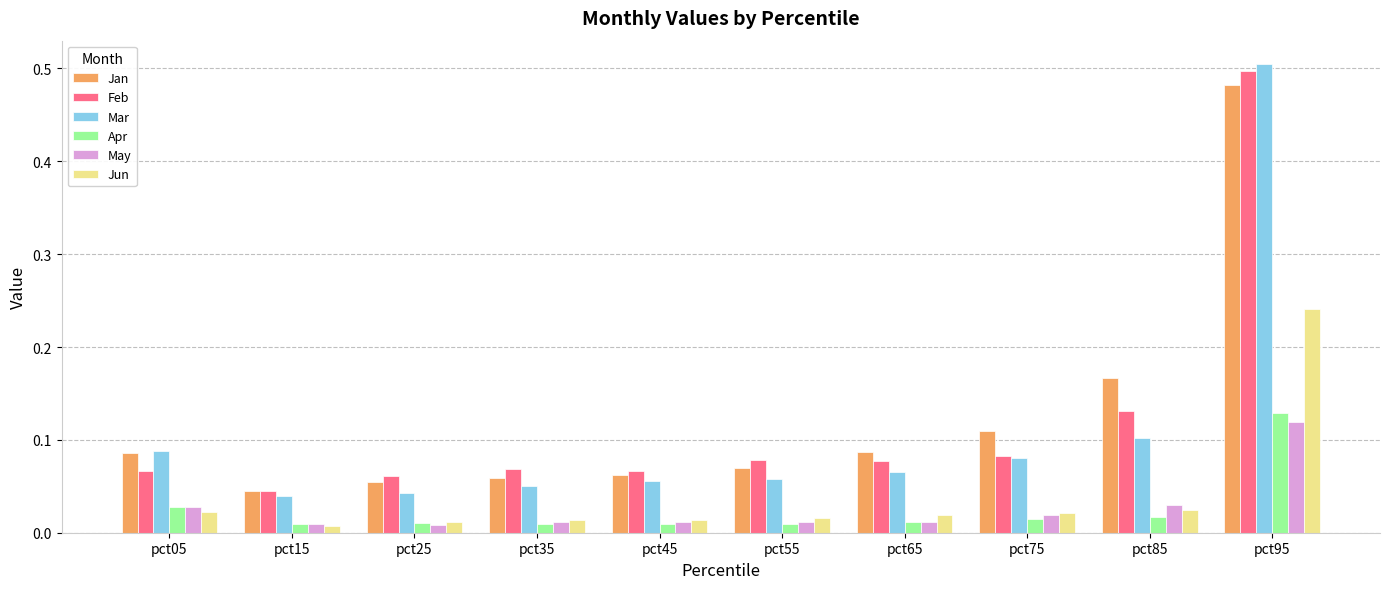

Which category has the highest value in the Jun series?

pct95